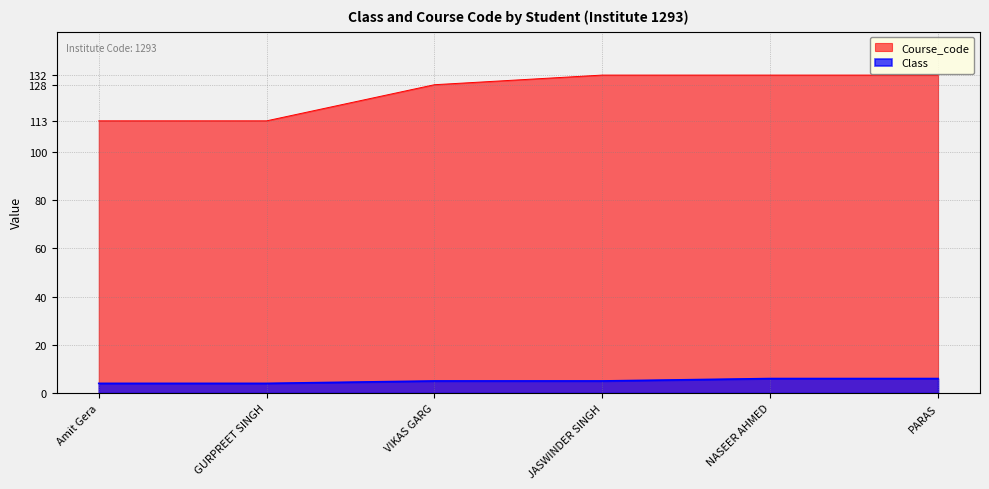

True or false: Course_code and Class intersect in this chart.

False